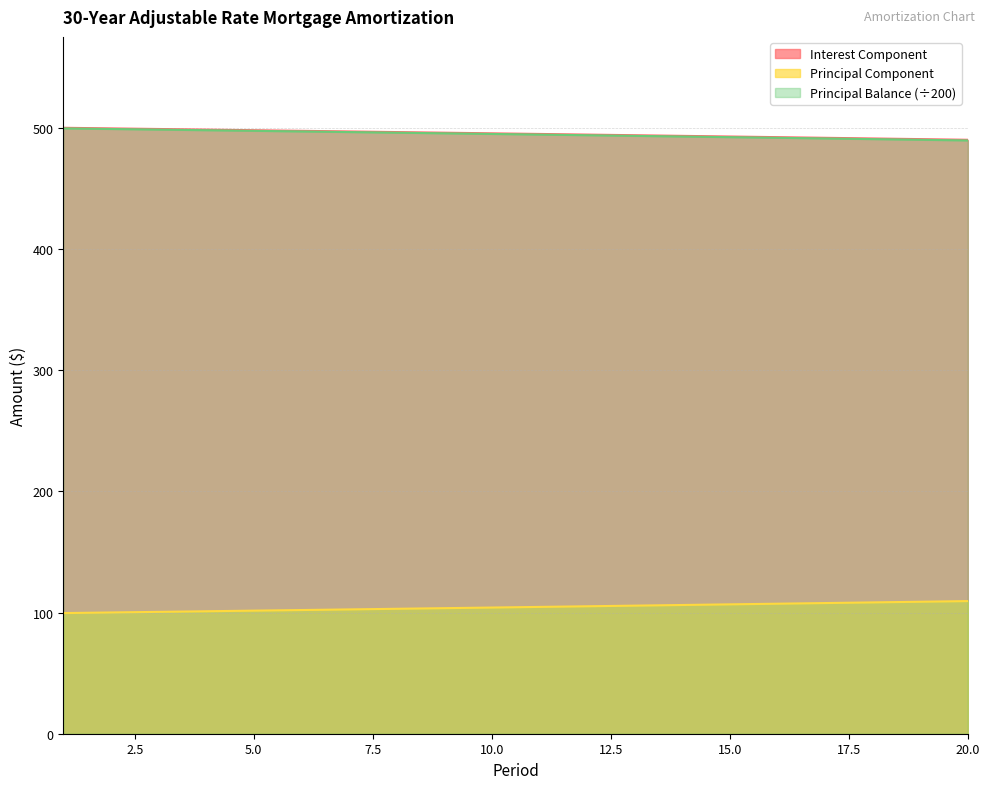

Which series changed the most between 11 and 13?

Principal Balance